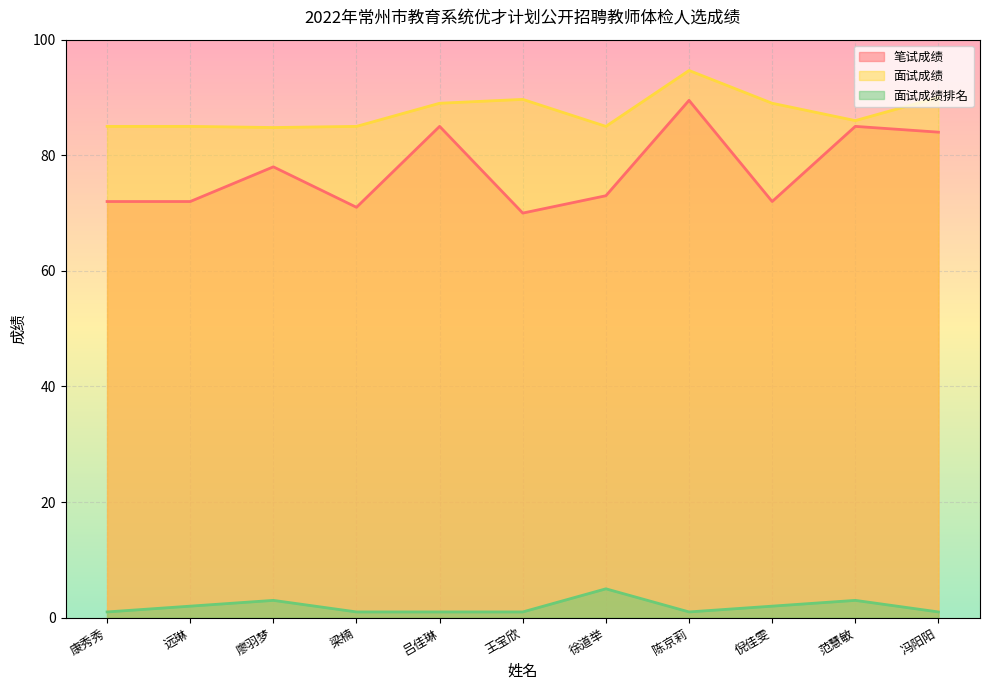

At which label does 笔试成绩 first exceed 73?

廖羽梦